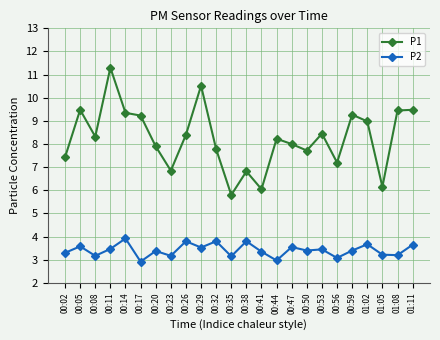

What is the average value of the P1 series?

8.3